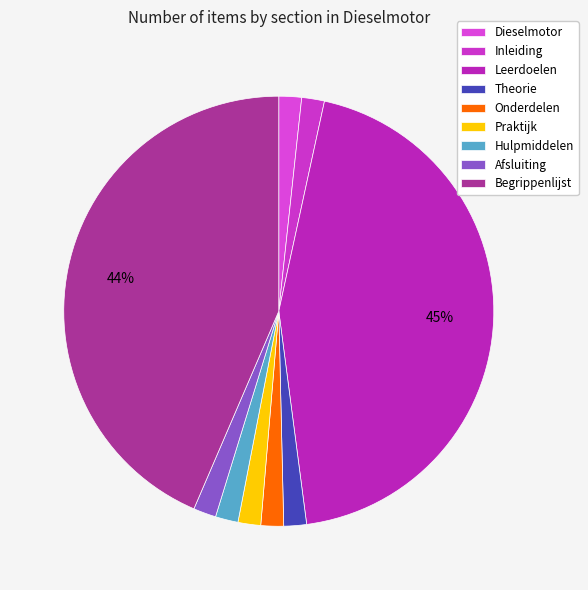

How many segments does this pie chart have?

9